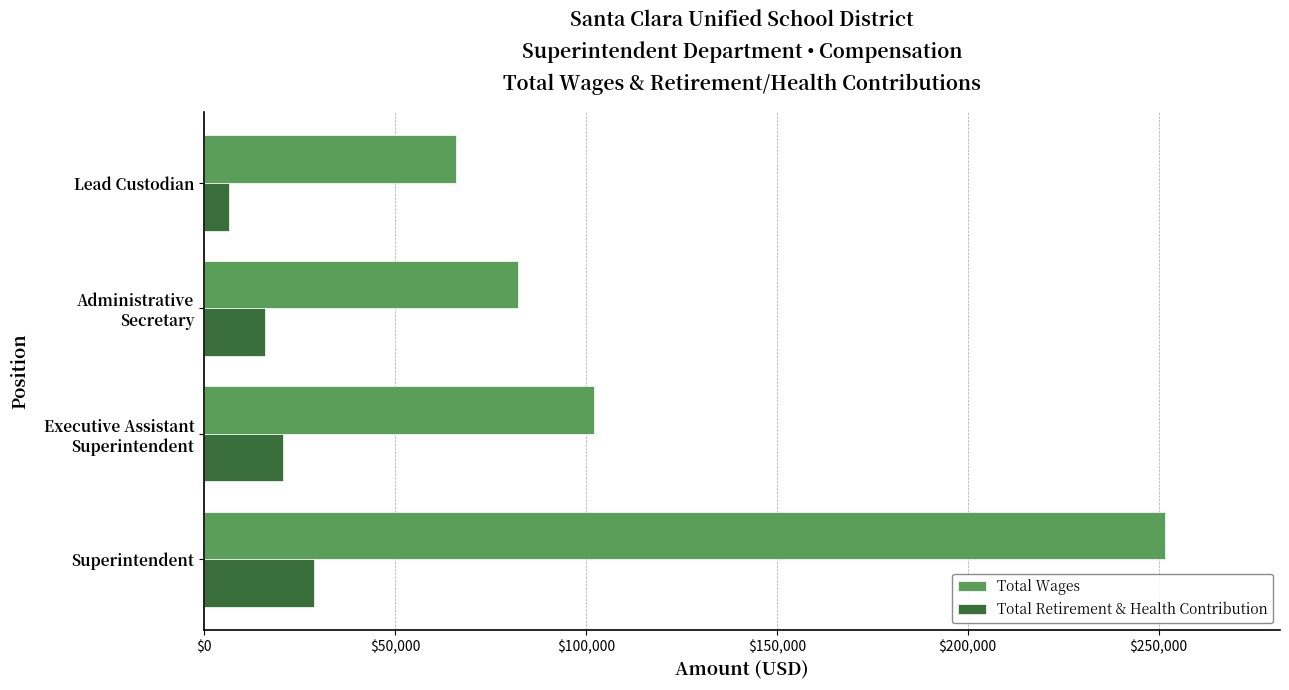

What is the difference between the maximum and minimum values in the Total Wages series?

185583